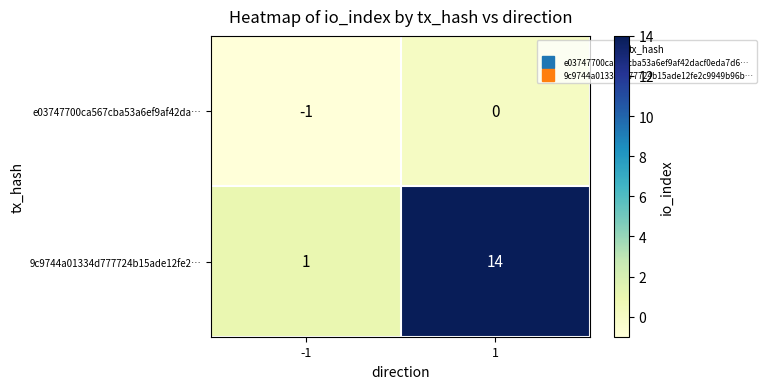

Which series changed the most between -1 and 1?

9c9744a01334d777724b15ade12fe2…